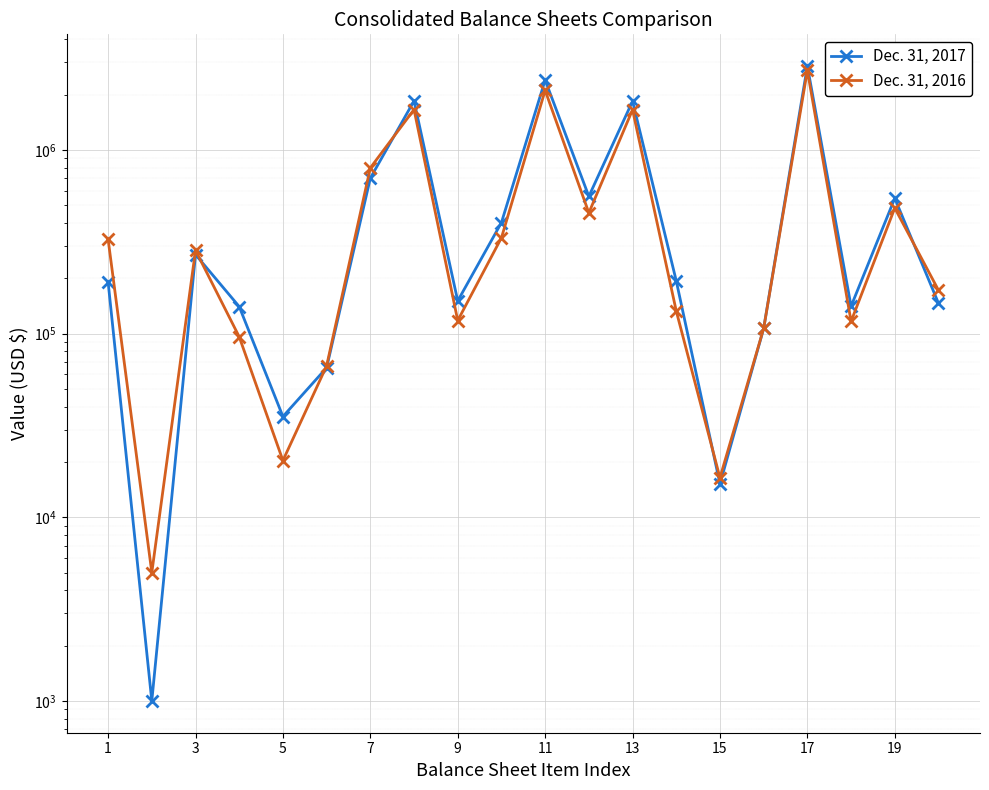

At how many categories does at least one series exceed 1385719?

4